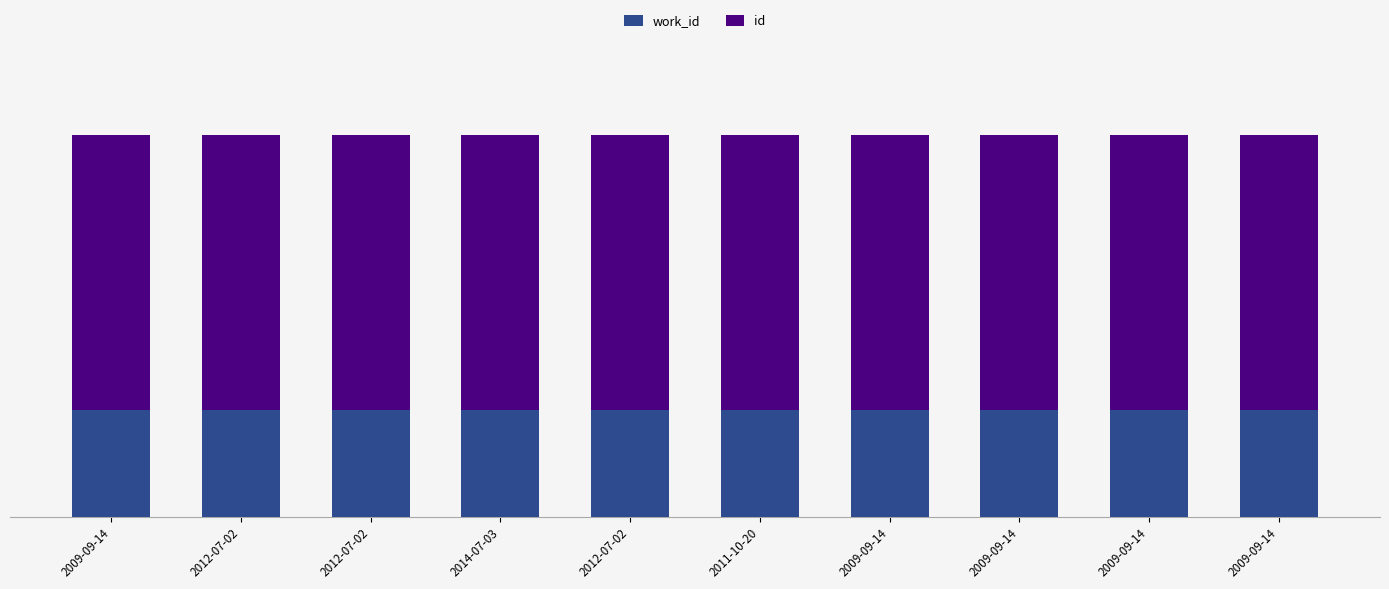

What is the sum of the work_id values at 2009-09-14 and 2009-09-14?

55.9